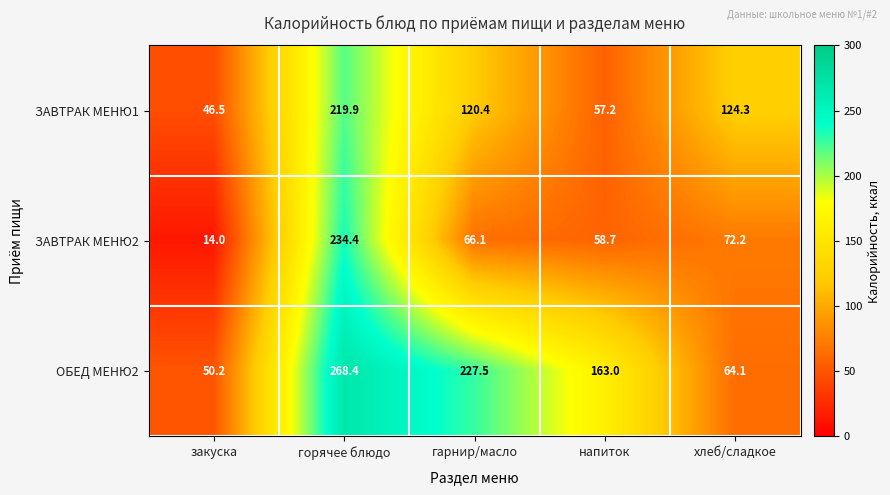

What is the smallest value displayed?

14.0